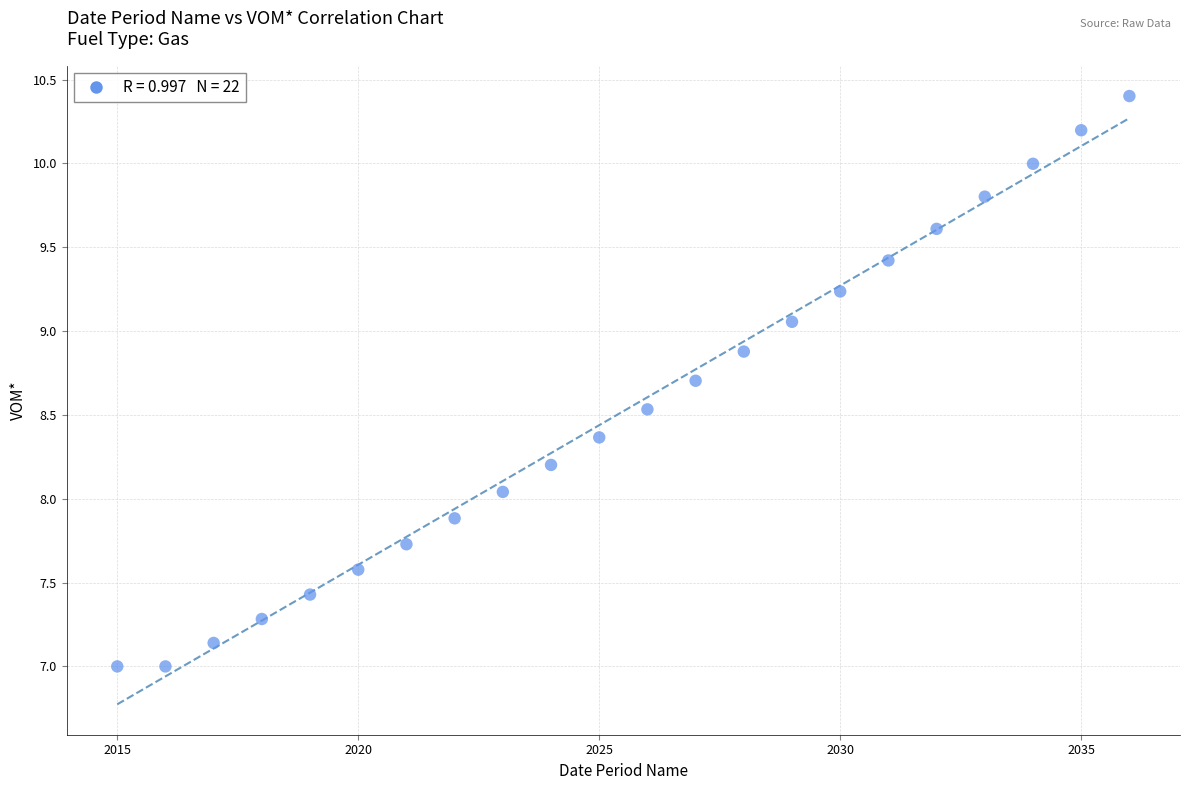

What is the range of X values (max minus min)?

21.0